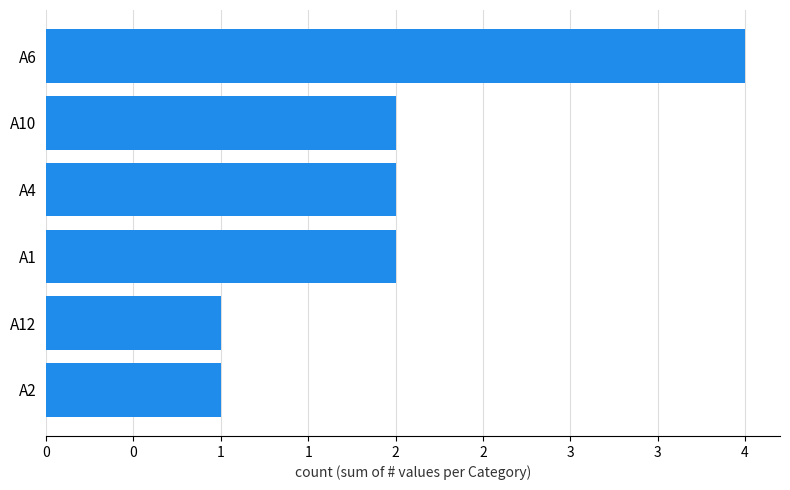

Does the chart contain any negative values?

No